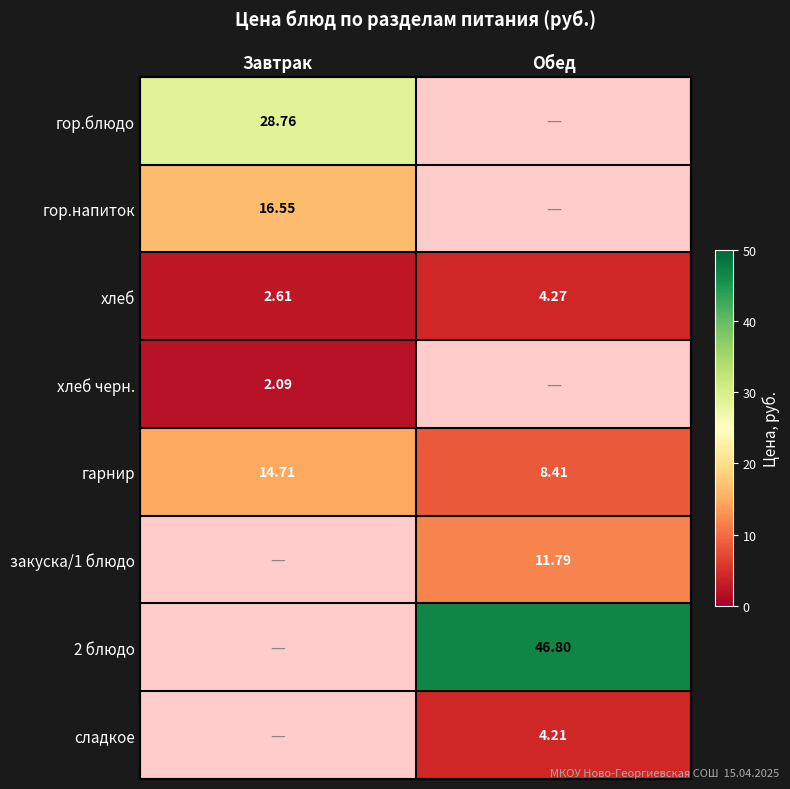

Where is гарнир nearest to the value 11?

Обед